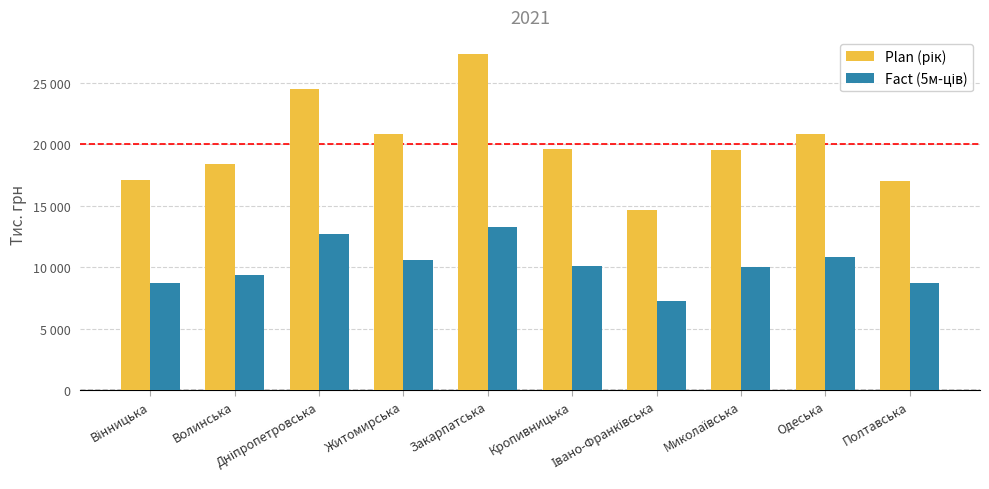

Does the chart contain any negative values?

No